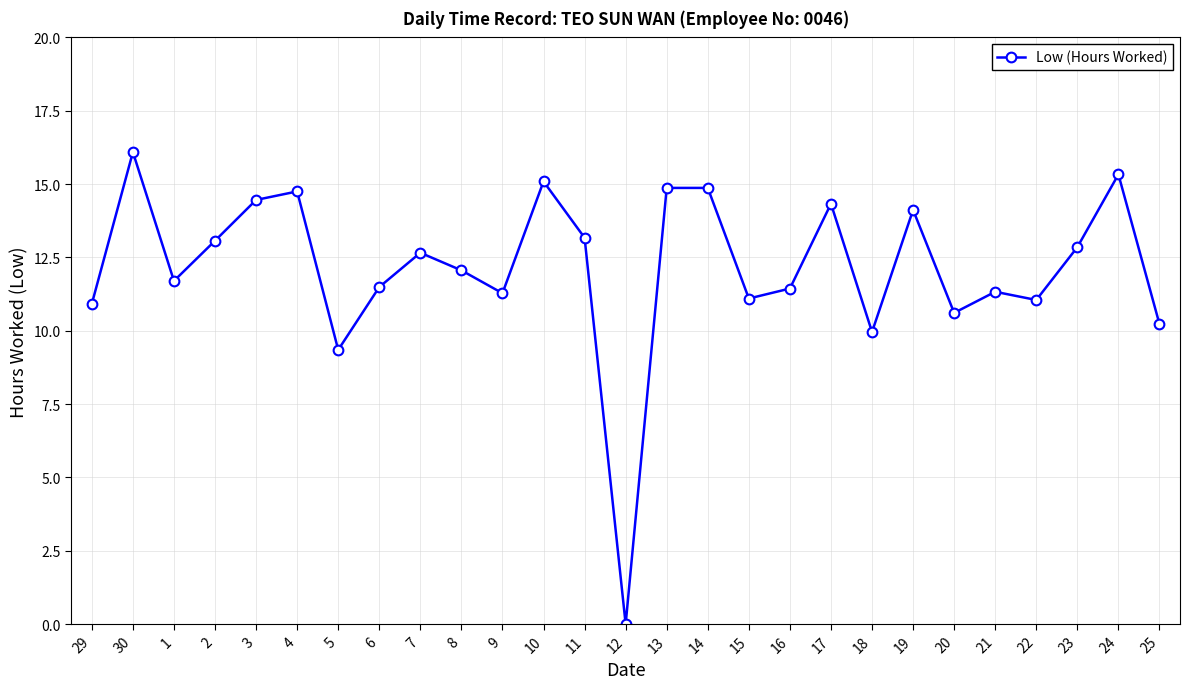

Count the number of values greater than 12.

14